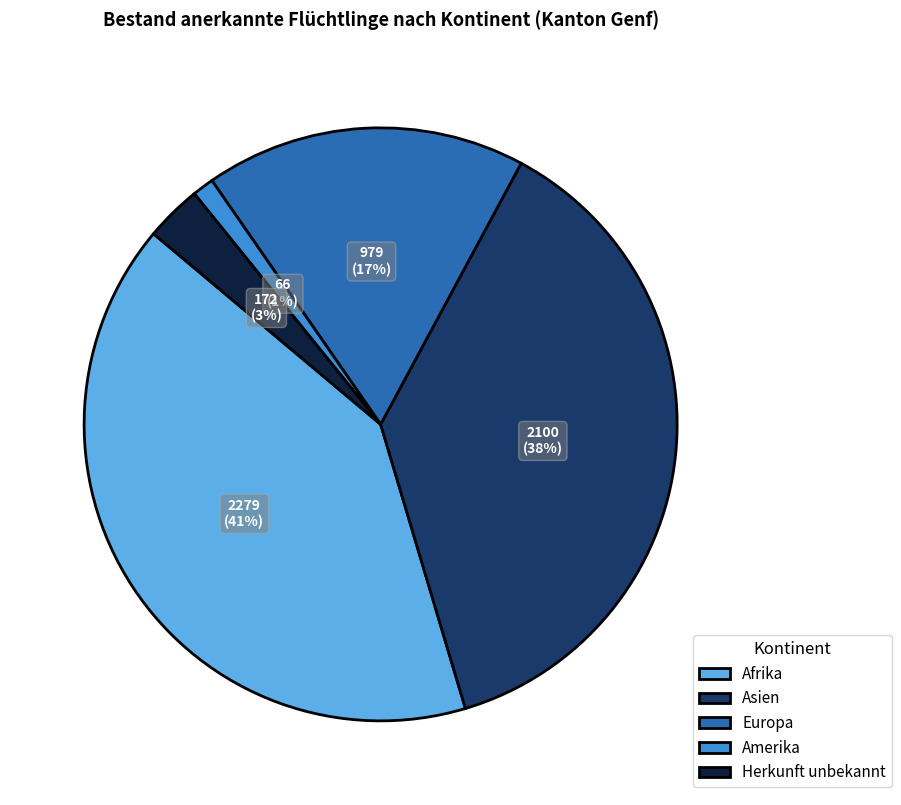

Which has a higher value, Asien or Europa?

Asien